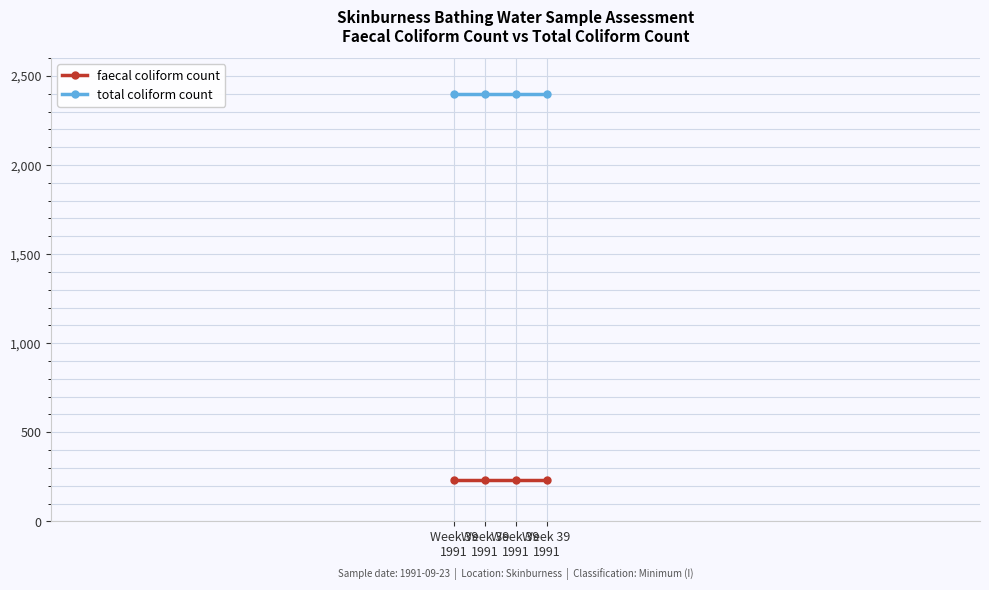

Is it true that faecal coliform count equals 53 at Week 39
1991?

False